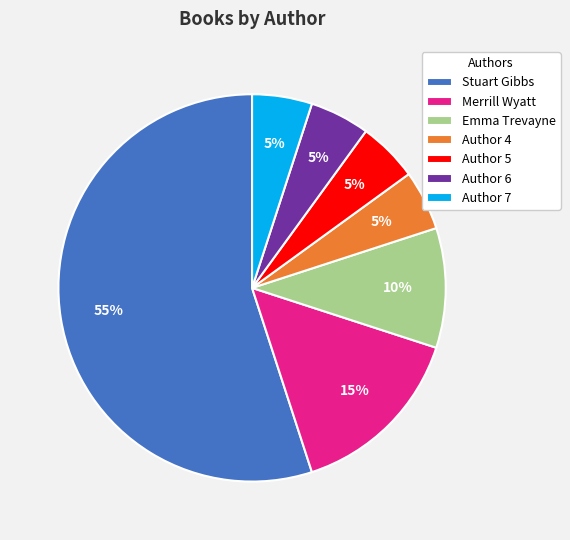

Is there a majority slice in this chart?

Yes